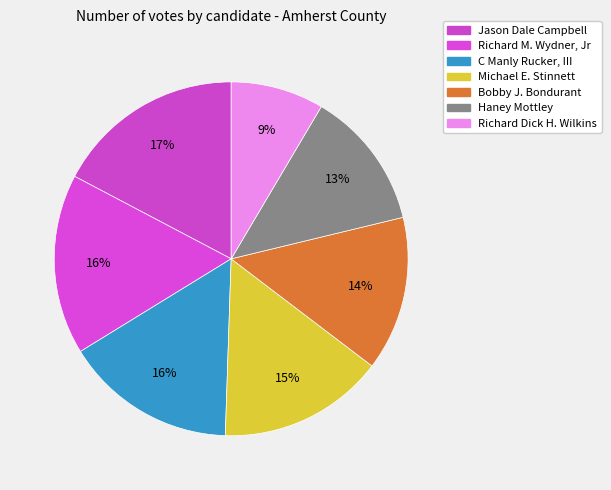

How many slices are in this pie chart?

7